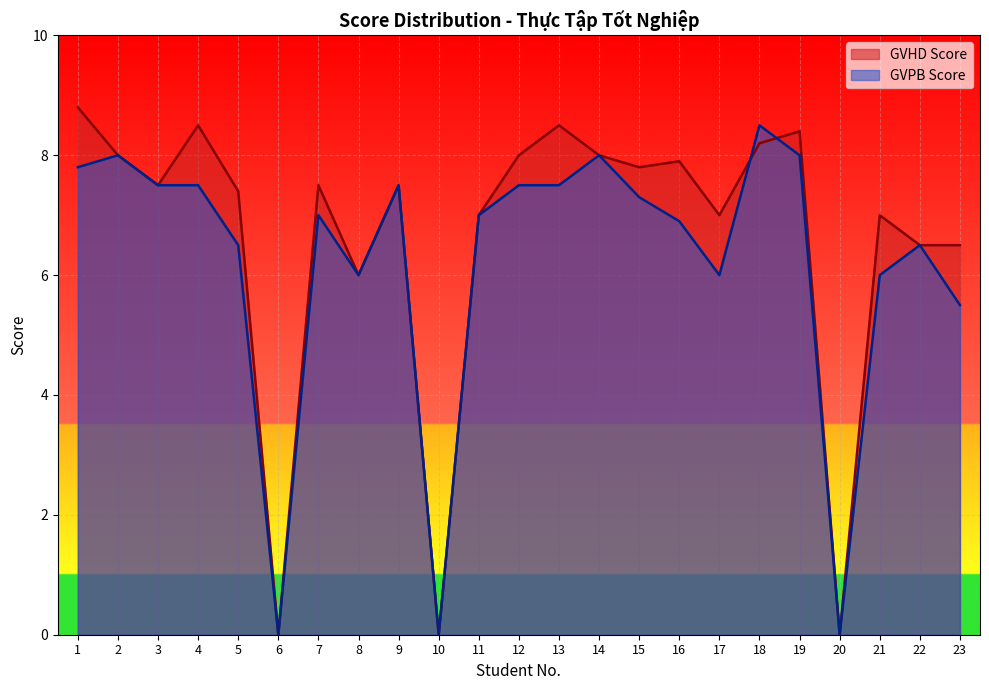

At 6, list the series in order from largest to smallest.

GVHD Score, GVPB Score